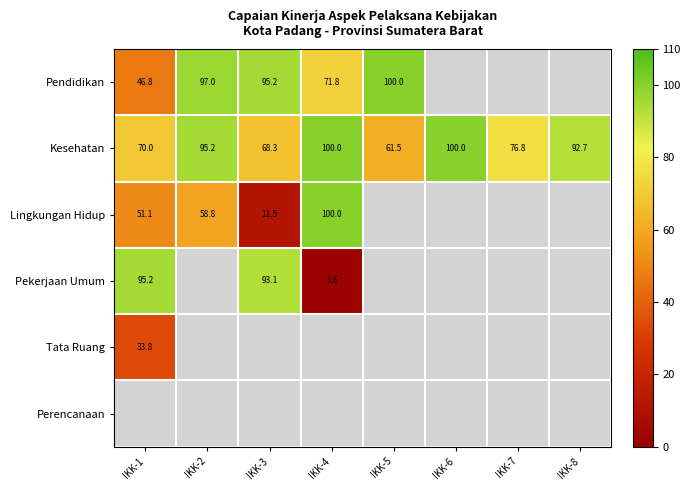

True or false: Pendidikan has a value of 97.0 at IKK-2.

True